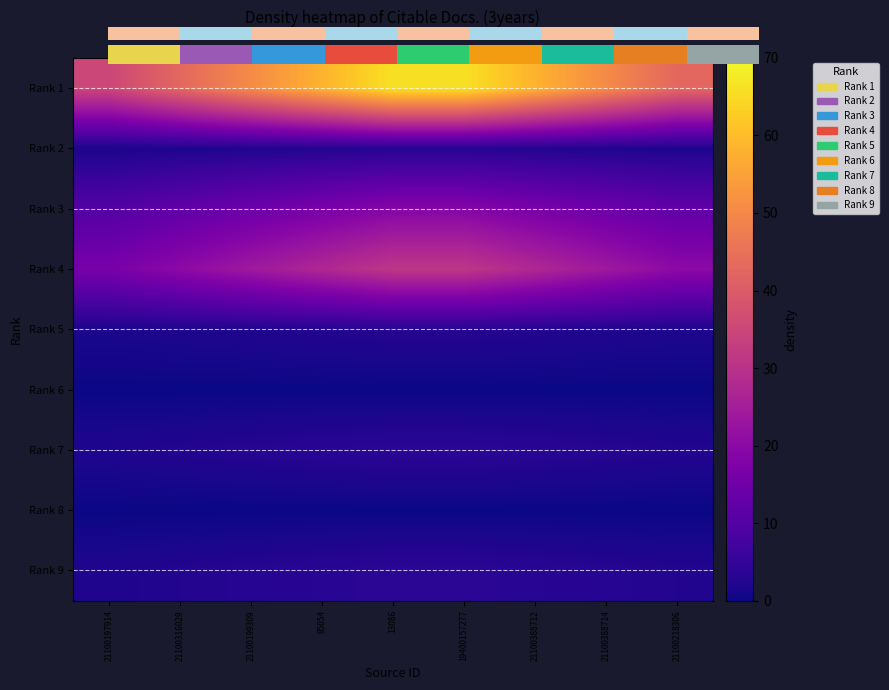

Is the value of Rank 1 at 21100199309 greater than the value of Rank 2 at 95054?

Yes